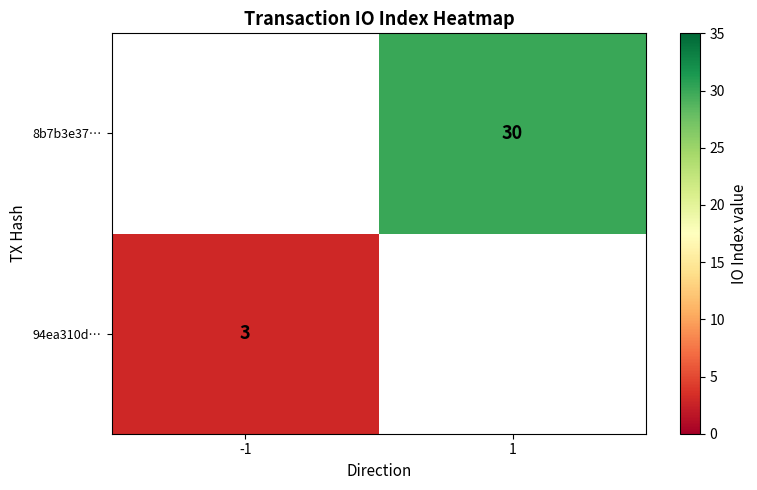

Is it true that 8b7b3e37… equals 30 at 1?

True